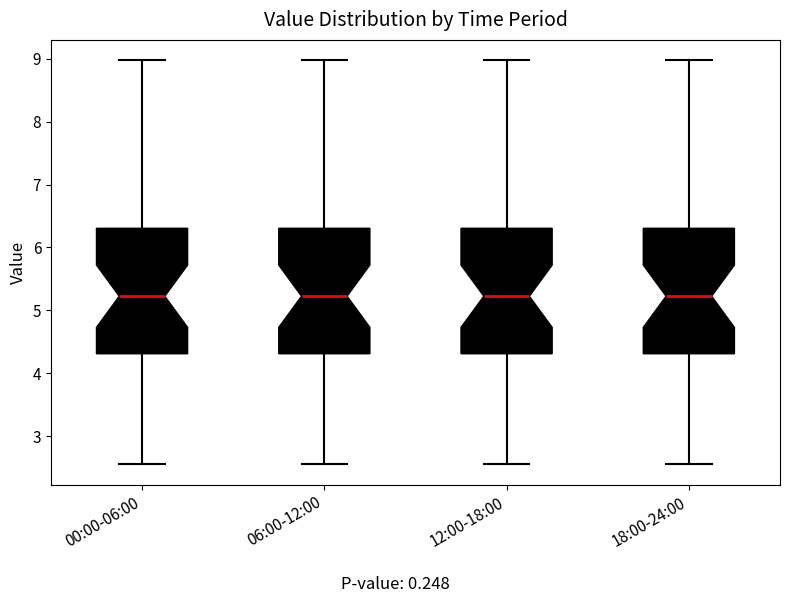

Reading left to right, read every box against the y-axis: the position of its median line, the range the box covers, and the ends of its whiskers. The values are not printed on the chart, so give them approximately, as read against the axis.

00:00-06:00: median 5.2, box 4.3 to 6.3, whiskers 2.6 to 9.0
06:00-12:00: median 5.2, box 4.3 to 6.3, whiskers 2.6 to 9.0
12:00-18:00: median 5.2, box 4.3 to 6.3, whiskers 2.6 to 9.0
18:00-24:00: median 5.2, box 4.3 to 6.3, whiskers 2.6 to 9.0